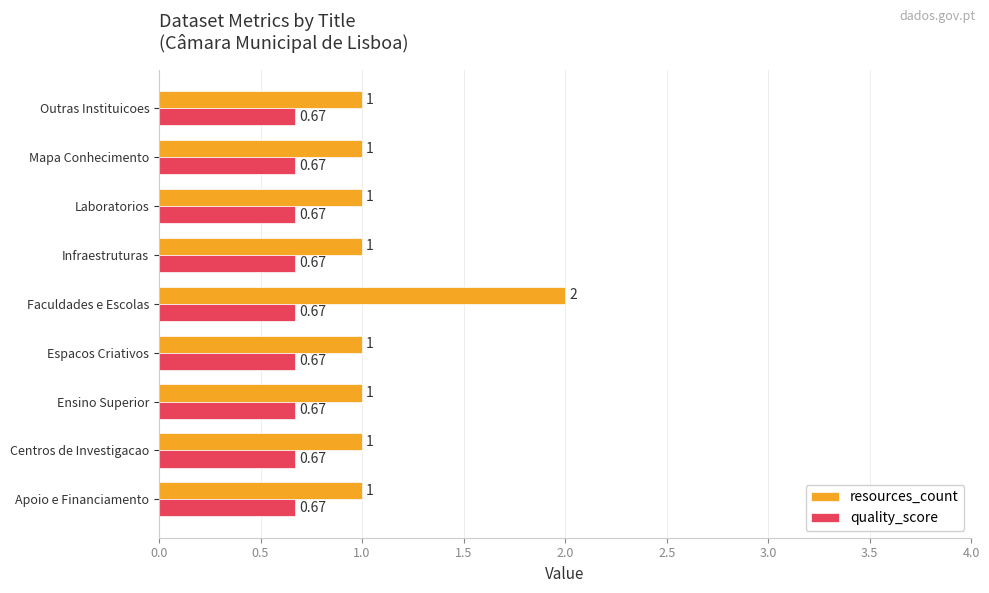

How many data points does each series have?

9